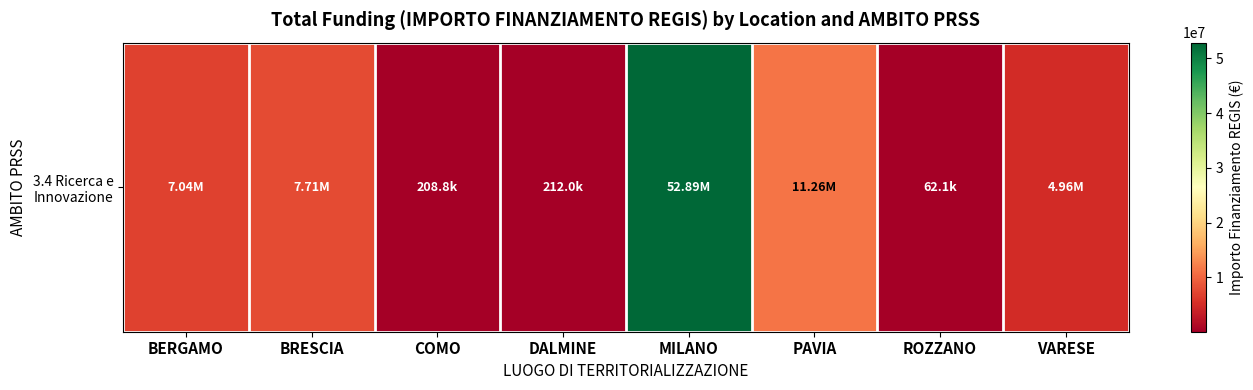

Where does the data first go above 7044606?

BERGAMO